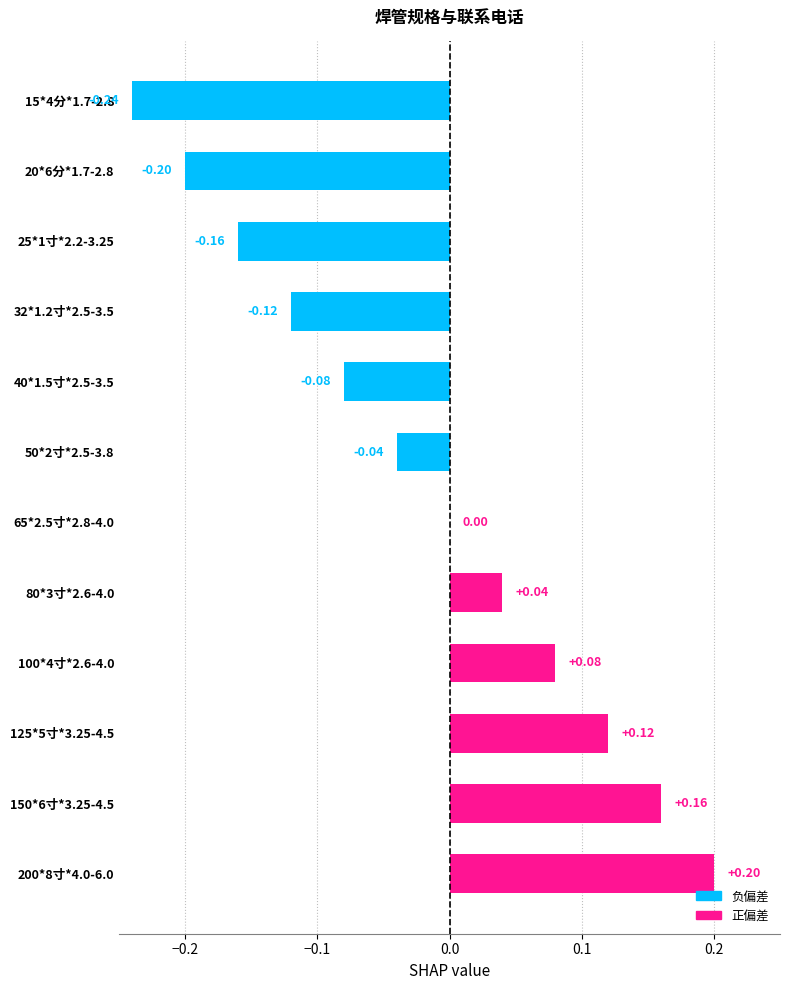

What is the change in value from 40*1.5寸*2.5-3.5 to 200*8寸*4.0-6.0?

+0.3